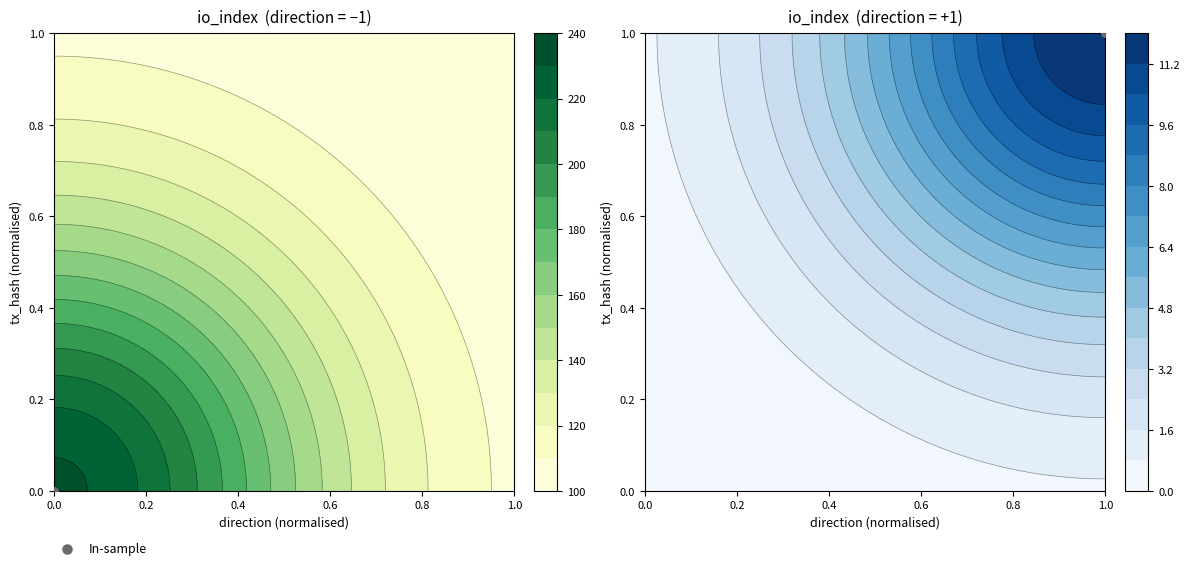

What is the spread (max minus min) of values at direction?

2